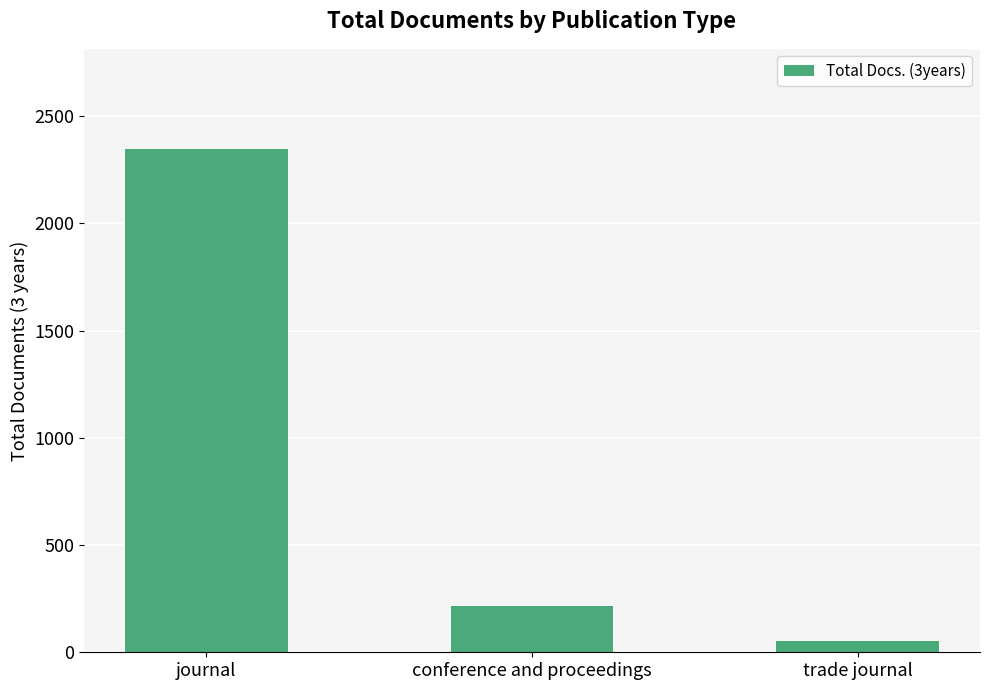

What is the change in value from journal to conference and proceedings?

-2128